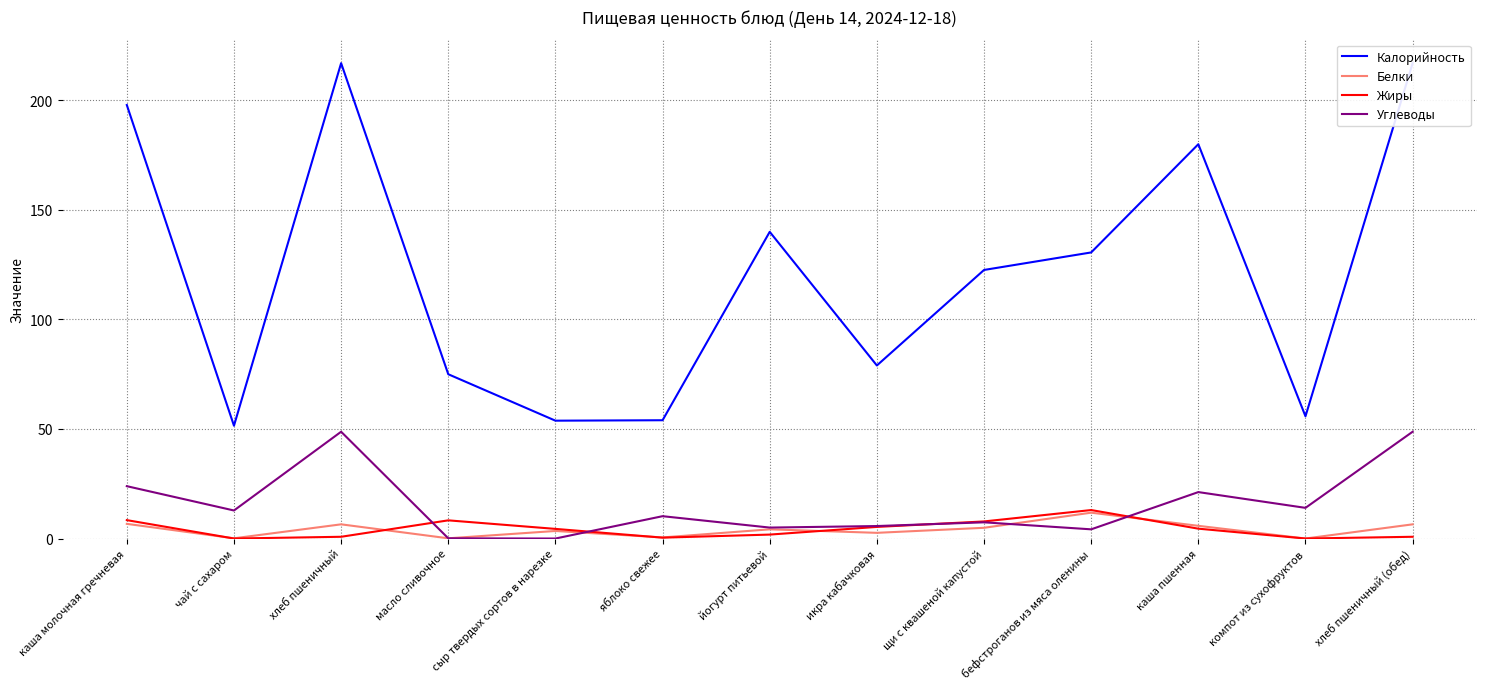

What is the label of the 7th point from the left?

йогурт питьевой